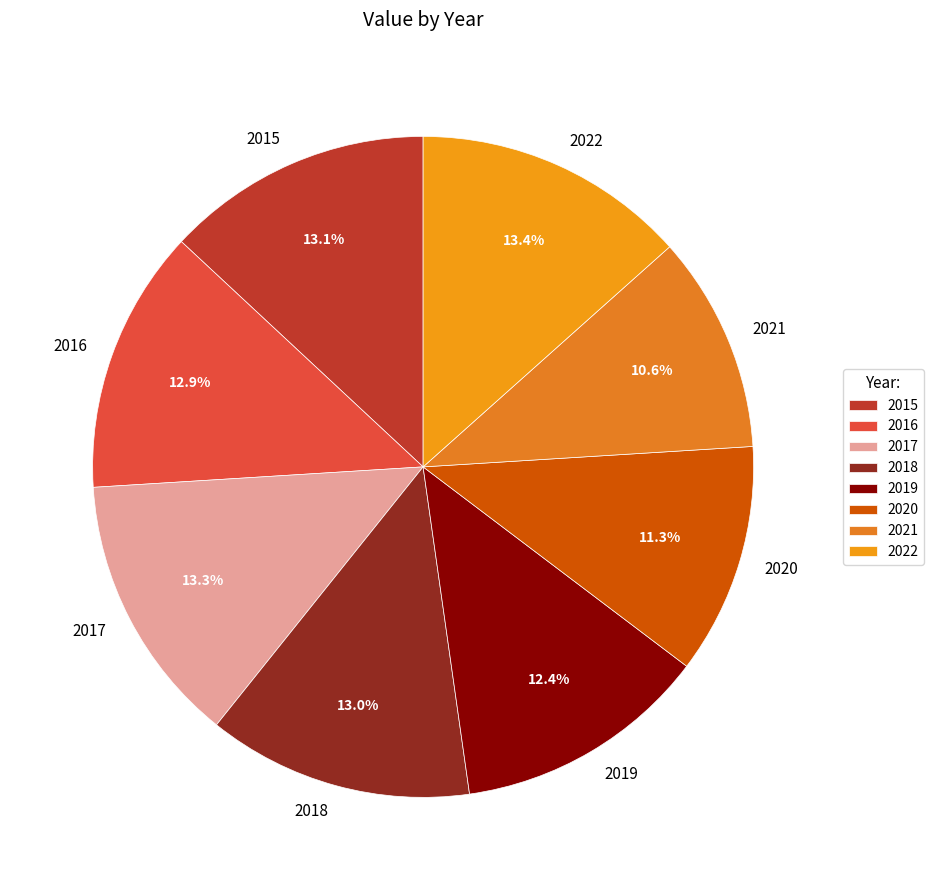

What is the smallest slice in the pie chart?

2021